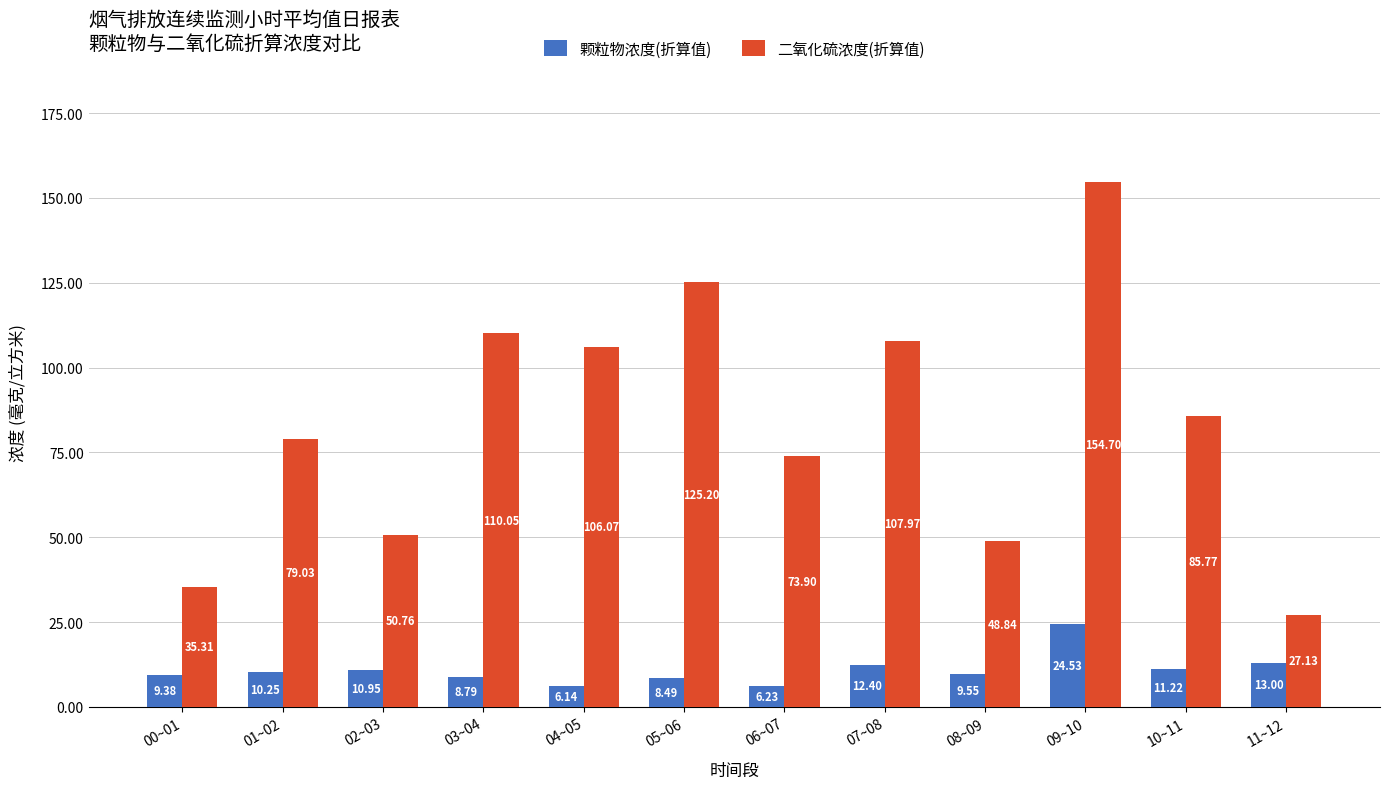

True or false: 颗粒物浓度(折算值) has a value of 10.9 at 02~03.

True